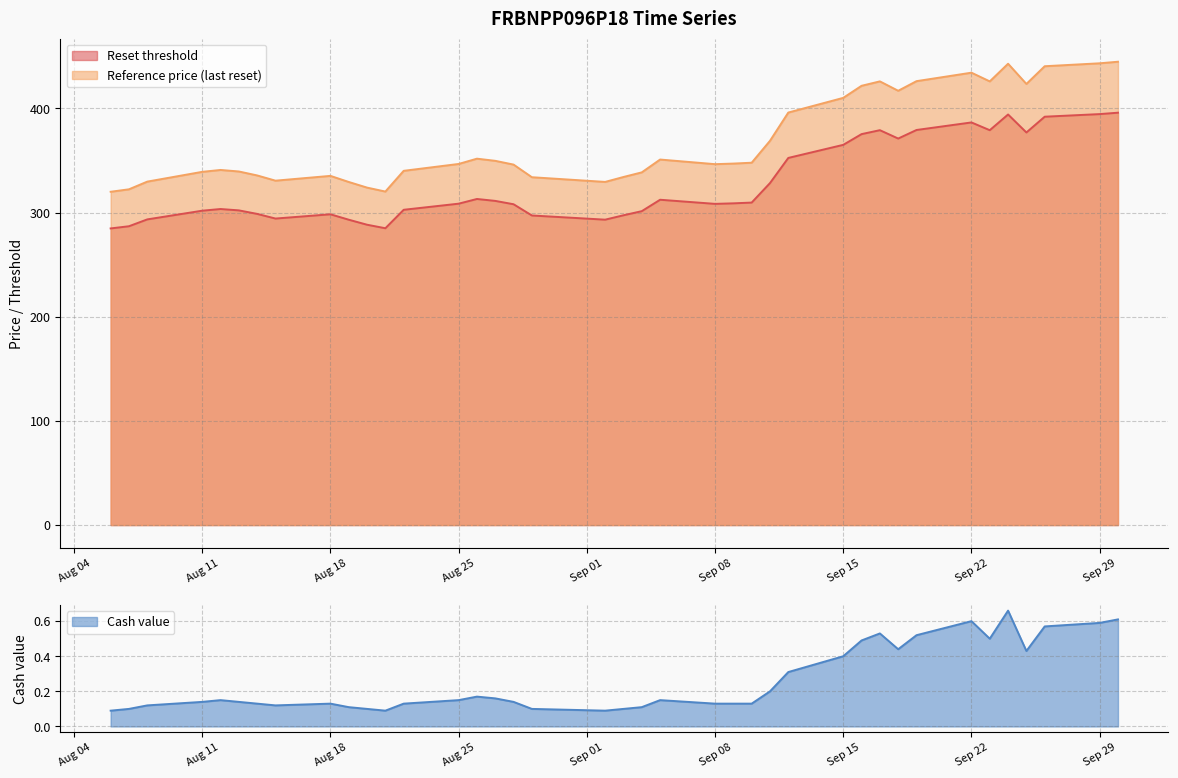

What is the difference between the maximum and minimum values in the Reference price (last reset) series?

124.8